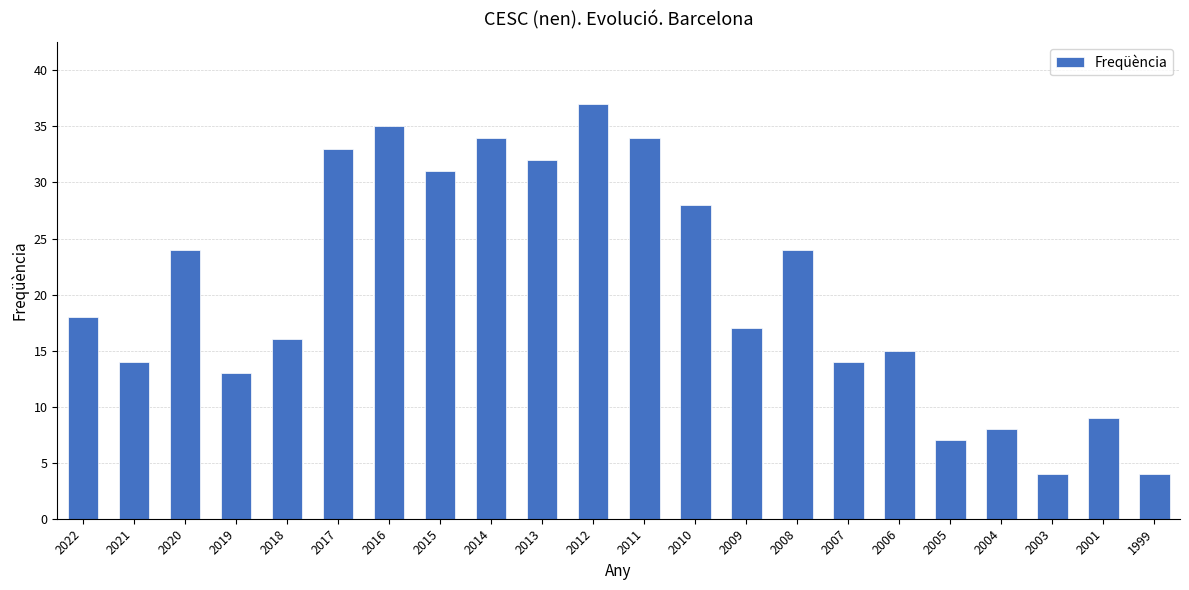

What is the smallest value displayed?

4